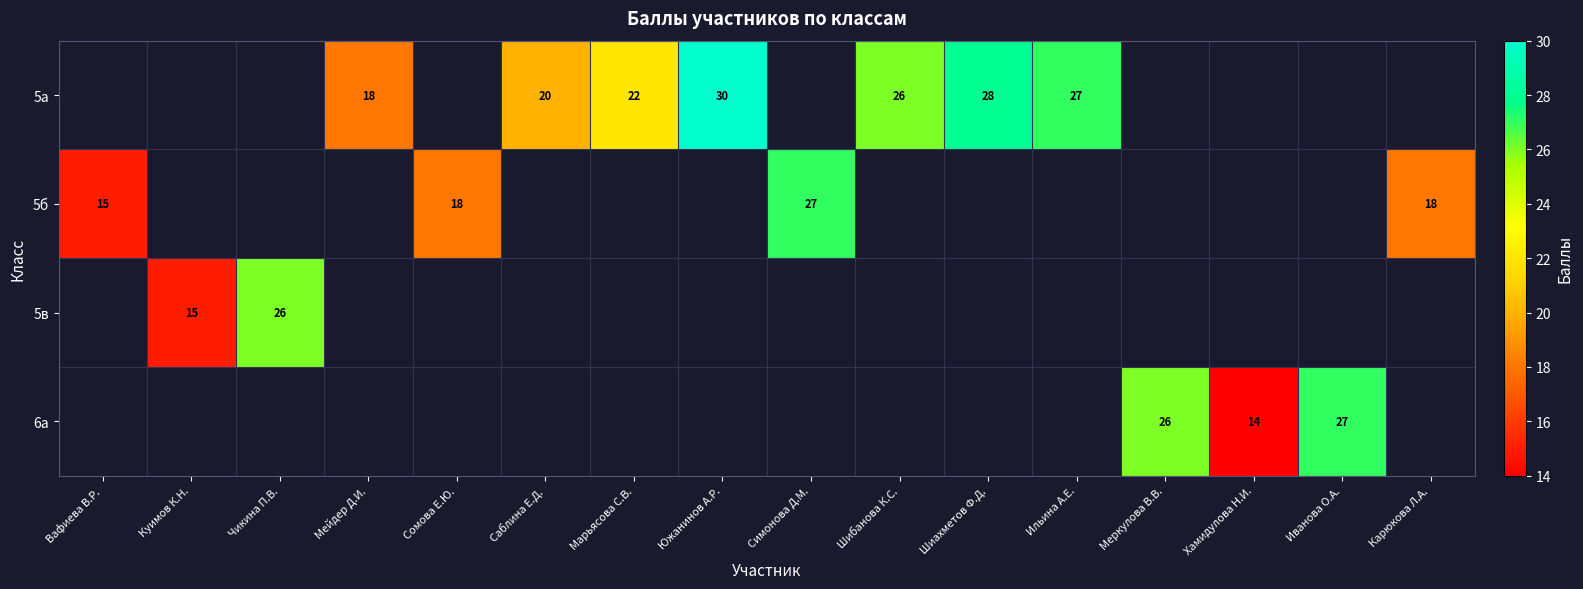

True or false: 5в has a value of 42 at Чикина П.В..

False